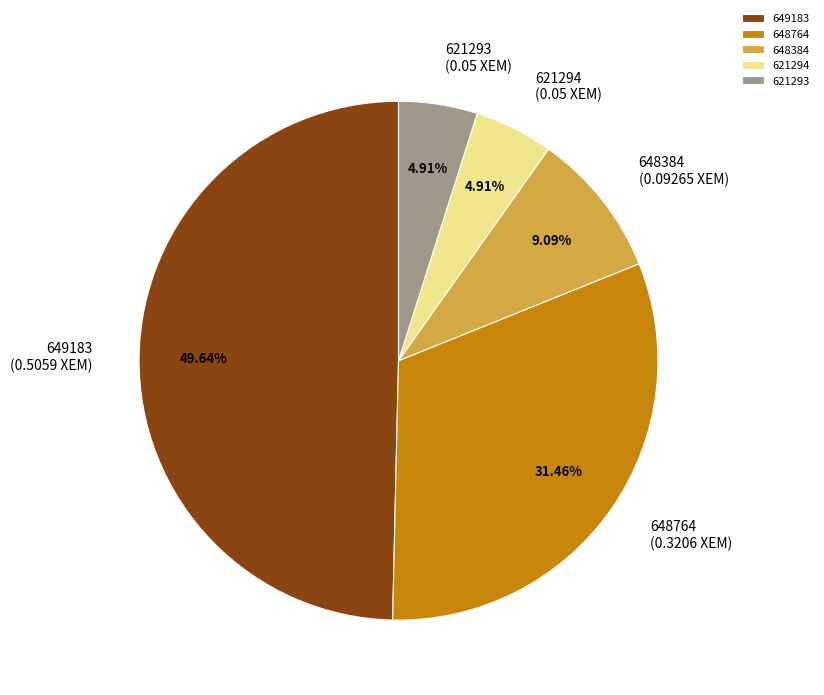

To the nearest percent, what is the combined percentage of 648384 and 621293?

14%